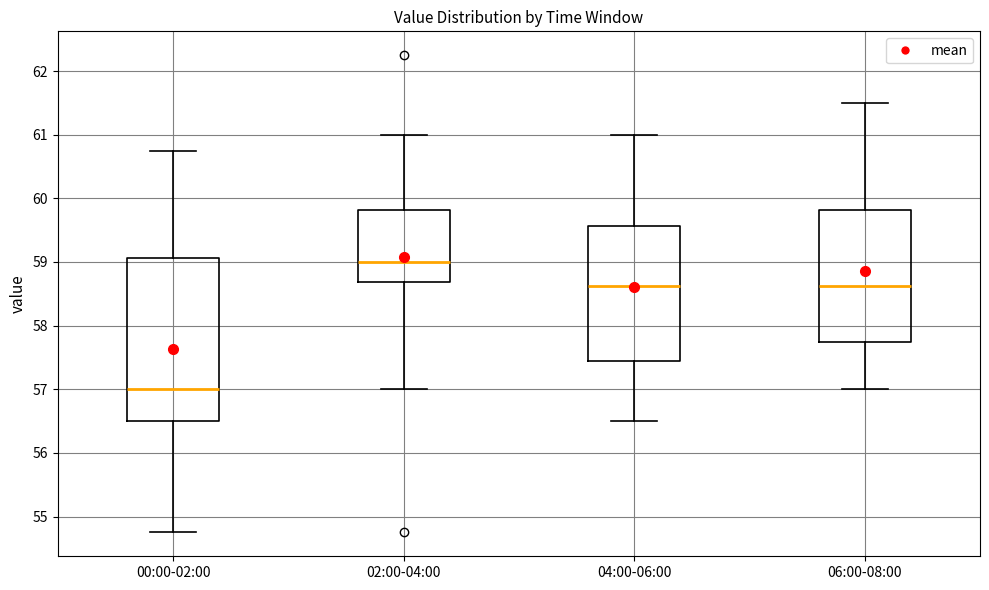

Reading left to right, transcribe this box plot: for each box, give where its median line is, the range the box spans, and where its two whiskers end, as read against the y-axis. The values are not printed on the chart, so give them approximately, as read against the axis.

00:00-02:00: median 57.0, box 56.5 to 59.1, whiskers 54.8 to 60.8
02:00-04:00: median 59.0, box 58.7 to 59.8, whiskers 57.0 to 61.0
04:00-06:00: median 58.6, box 57.4 to 59.6, whiskers 56.5 to 61.0
06:00-08:00: median 58.6, box 57.8 to 59.8, whiskers 57.0 to 61.5